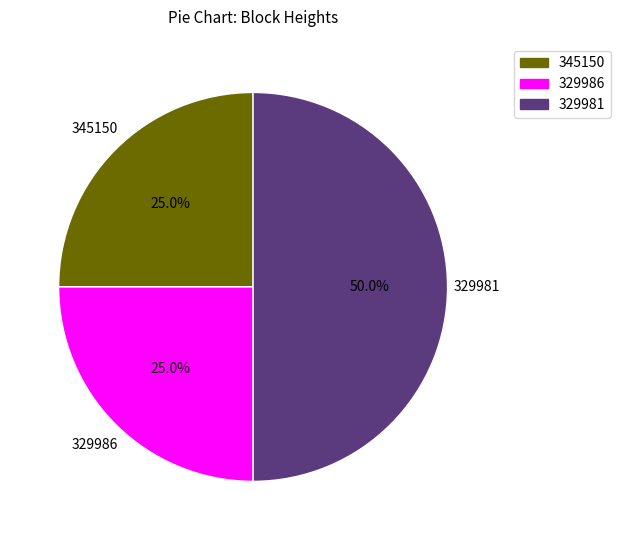

How many slices are in this pie chart?

3